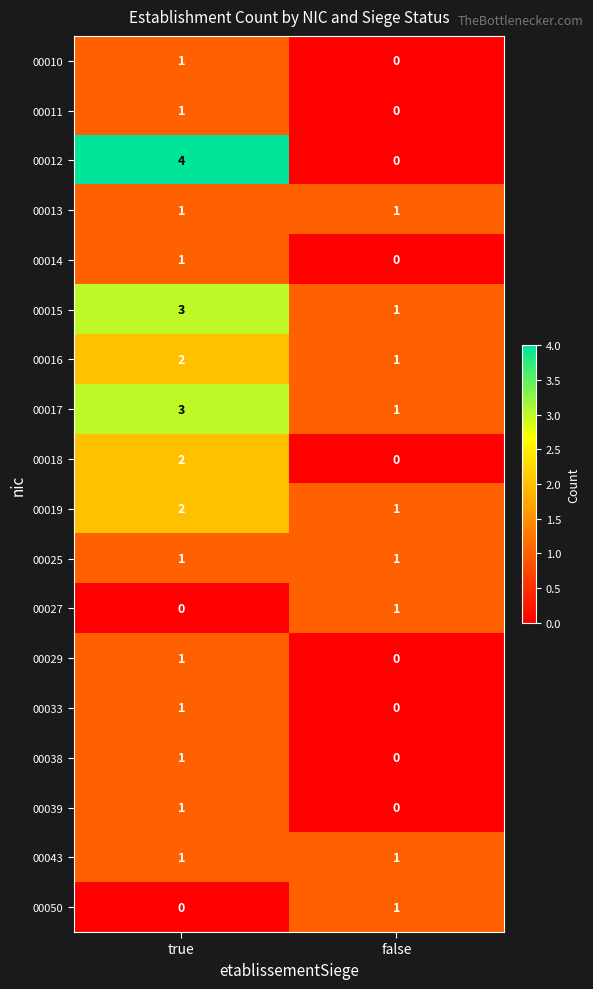

Rank the categories by 00029 value from highest to lowest.

true, false